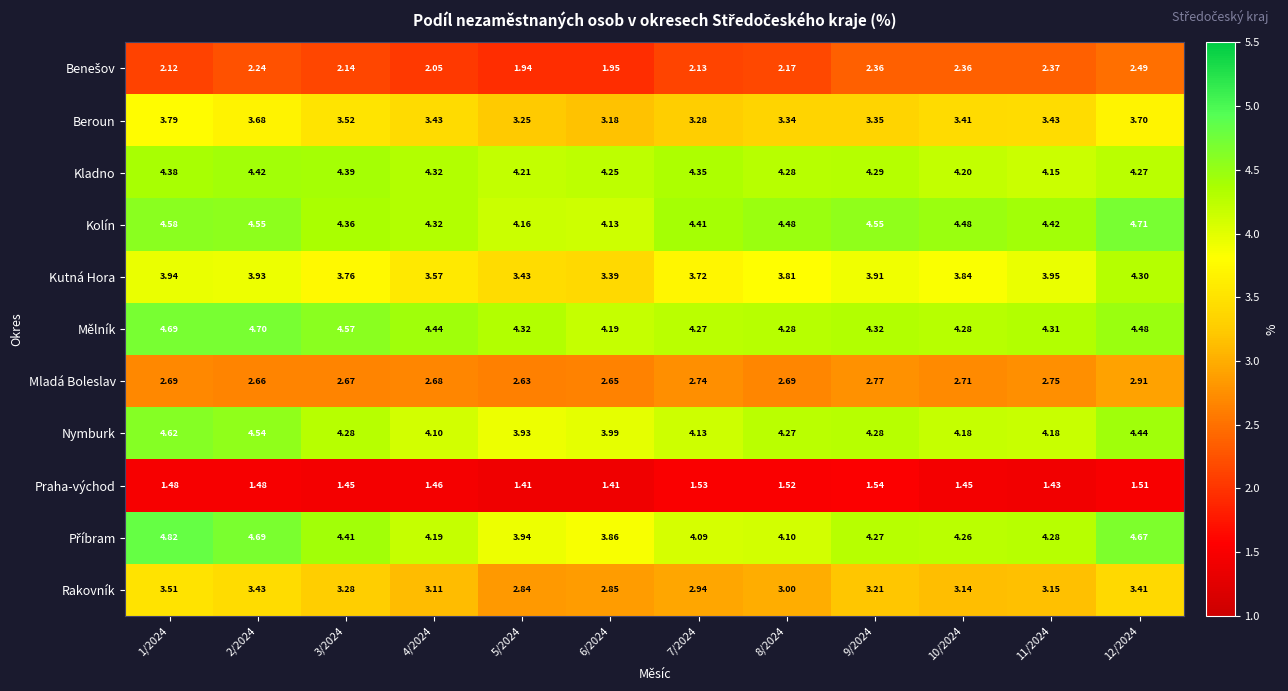

Is the value of Praha-východ at 6/2024 greater than the value of Beroun at 7/2024?

No